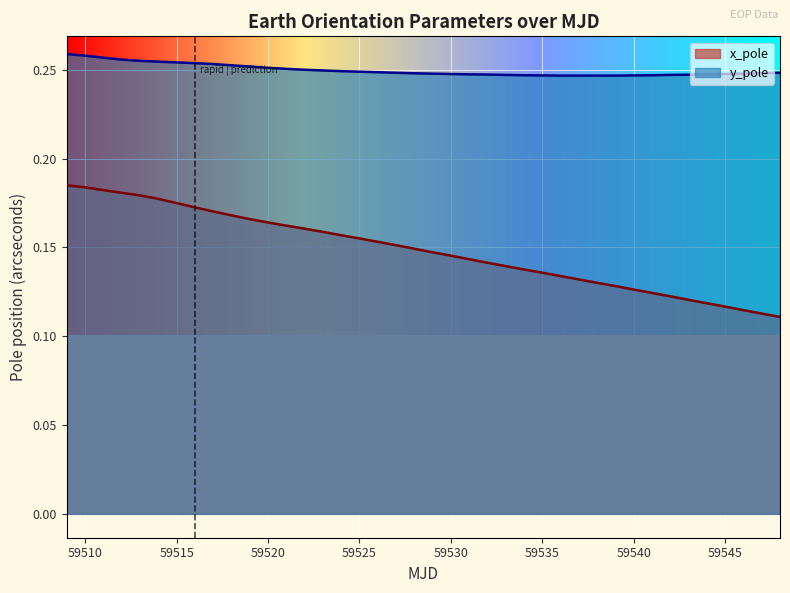

At which label does y_pole reach its peak?

59509